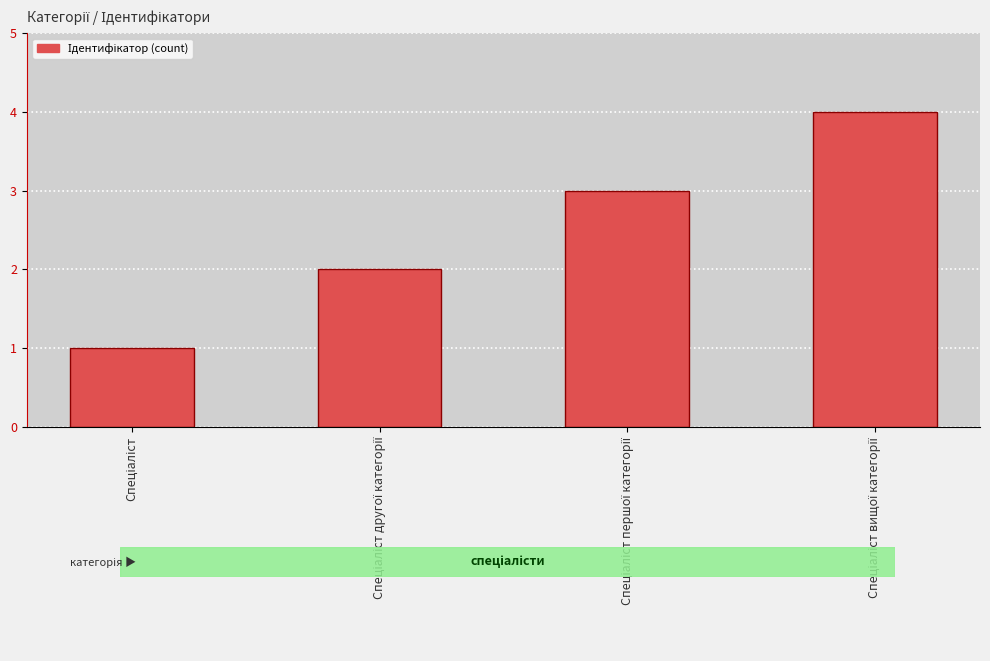

What is the sum of all values?

10